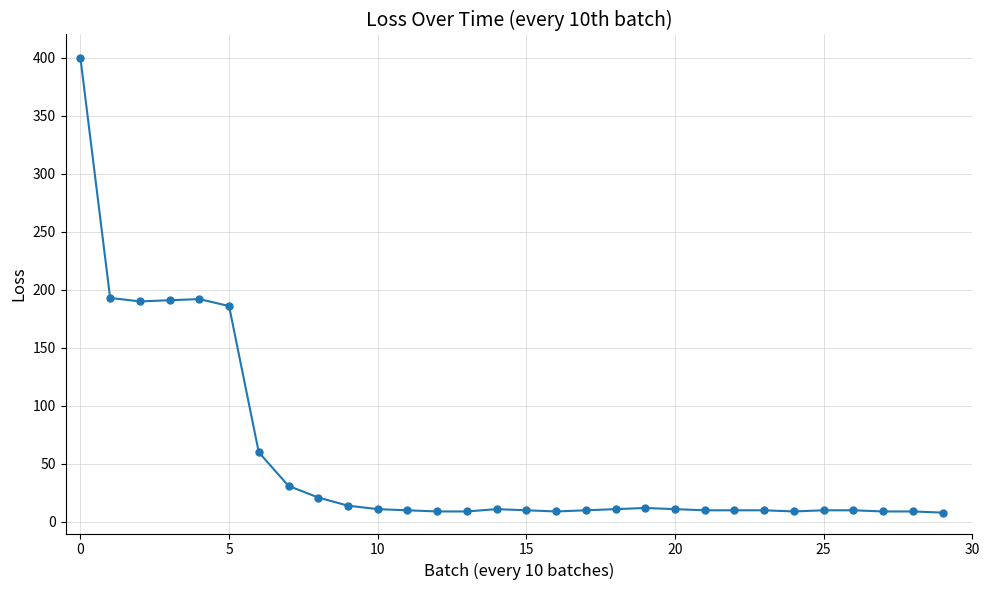

What is the difference between the second highest and second lowest values?

184